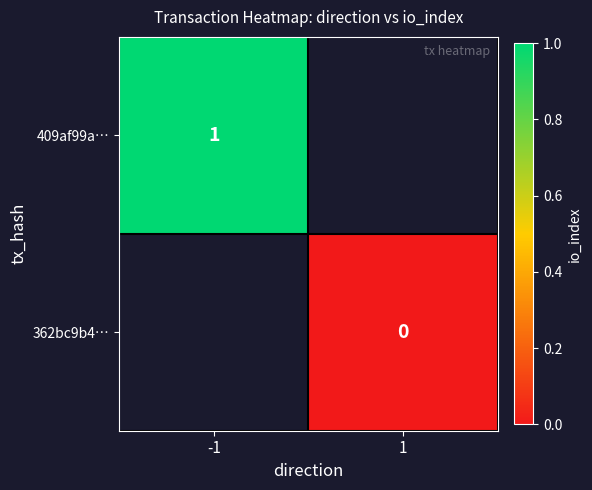

Count the number of categories in the chart.

2